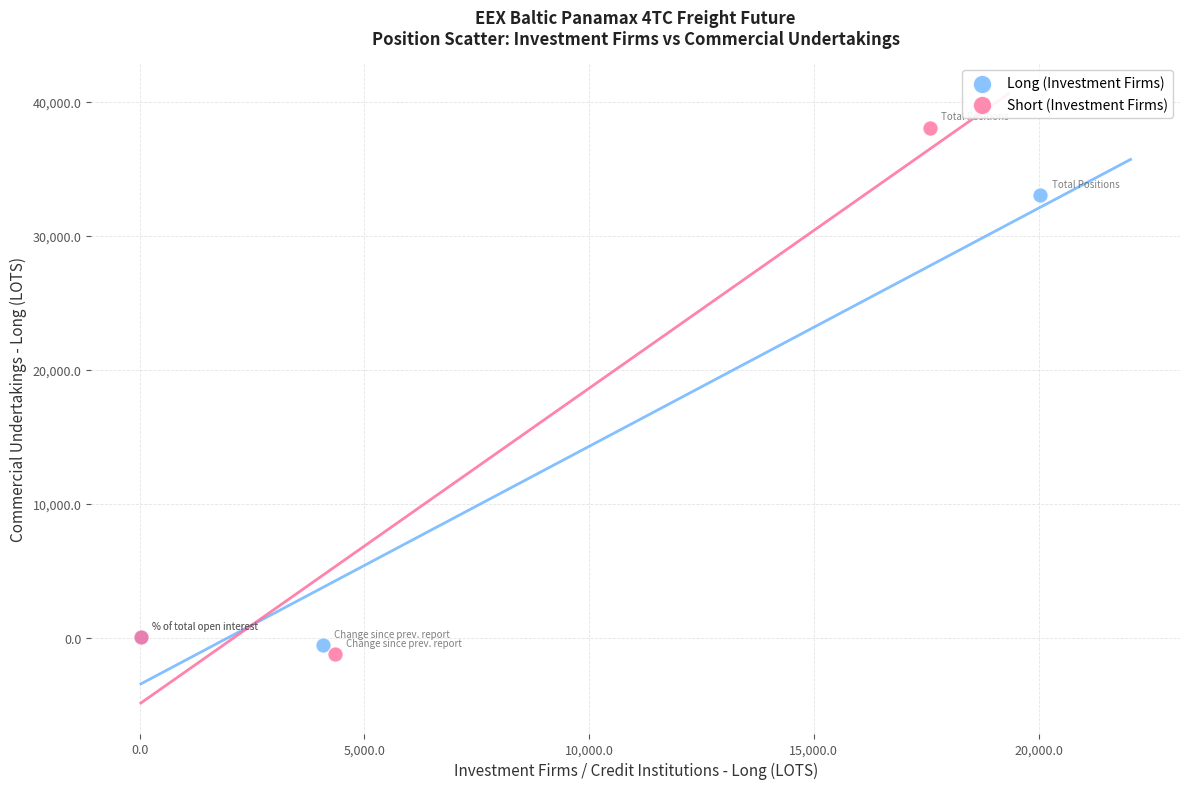

Which series reaches the maximum Y coordinate?

Short (Investment Firms)